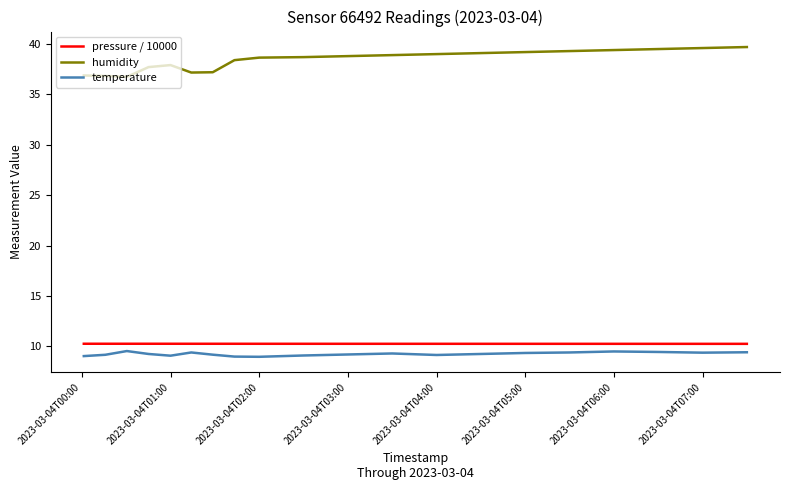

Rank the series by their maximum value, from highest to lowest.

humidity, pressure / 10000, temperature